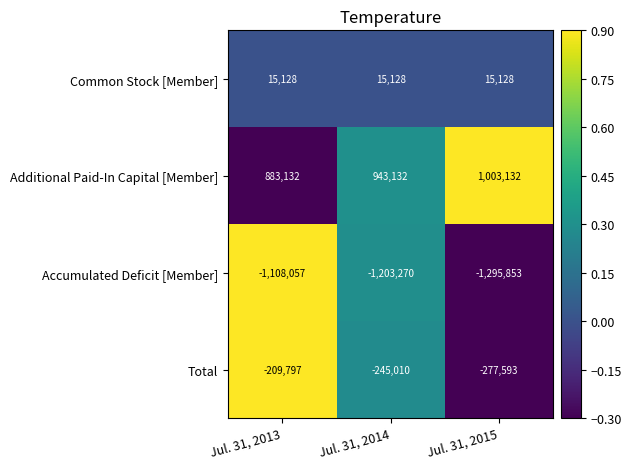

Reading left to right, extract all data points from this chart.

Common Stock [Member]: 15128	15128	15128
Additional Paid-In Capital [Member]: 883132	943132	1003132
Accumulated Deficit [Member]: -1108057	-1203270	-1295853
Total: -209797	-245010	-277593